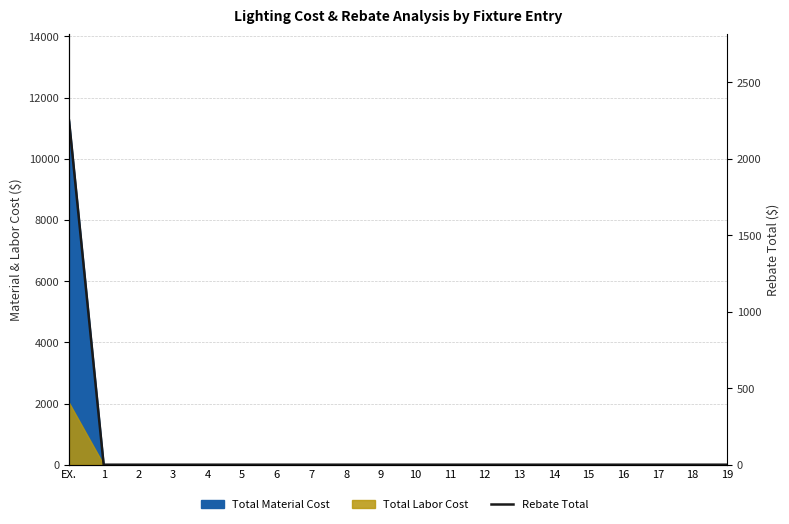

What is the label of the 6th point from the right?

14